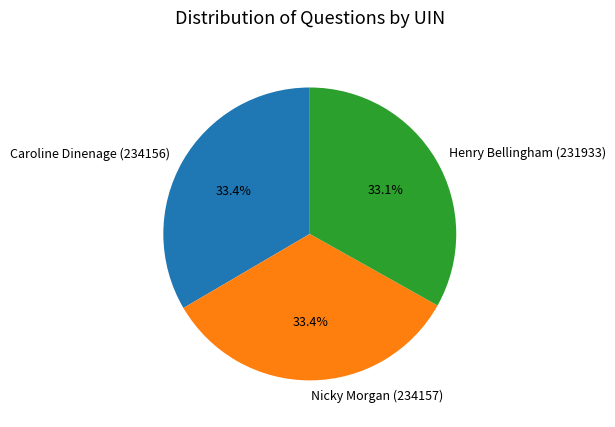

Does Nicky Morgan (234157) account for over 50% of the chart?

No